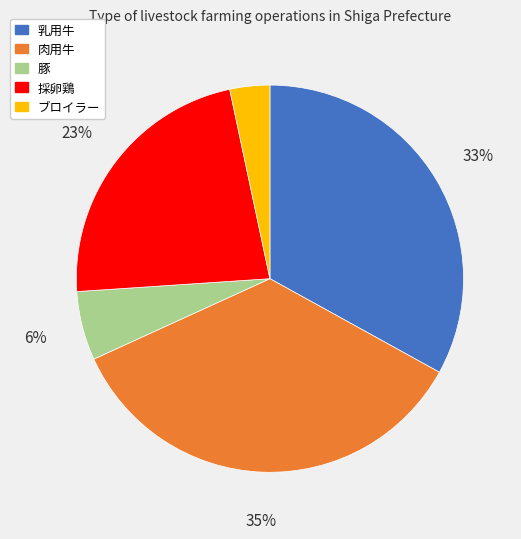

Rank the categories by value from highest to lowest.

肉用牛, 乳用牛, 採卵鶏, 豚, ブロイラー